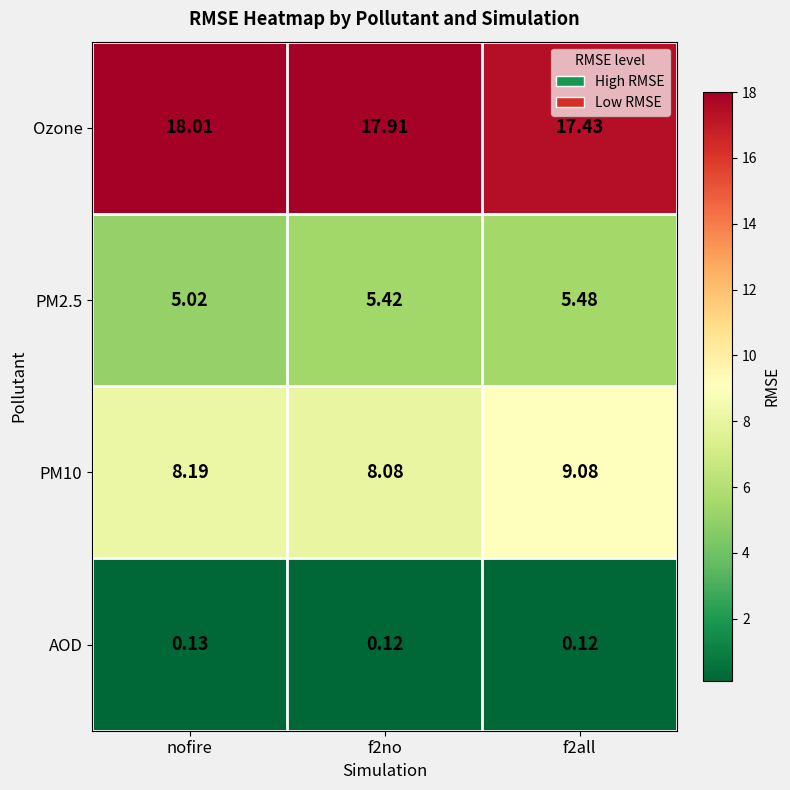

Where is PM2.5 nearest to the value 5?

nofire